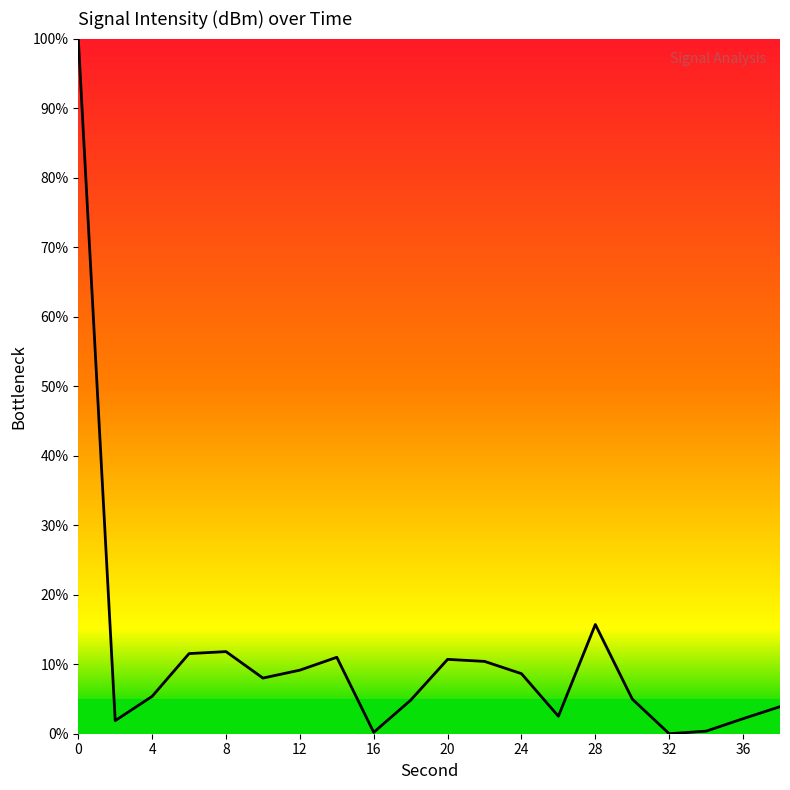

What is the greatest value displayed?

100.0